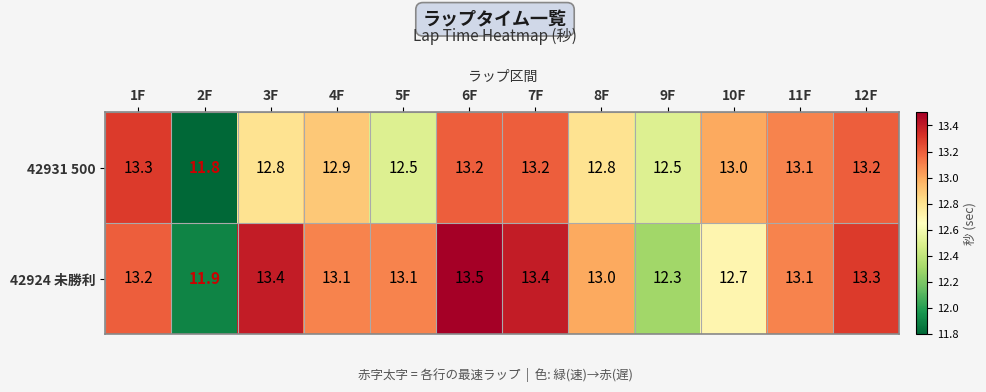

Reading right to left, what are all the values shown in this chart?

42931 500: 12F=13.2	11F=13.1	10F=13.0	9F=12.5	8F=12.8	7F=13.2	6F=13.2	5F=12.5	4F=12.9	3F=12.8	2F=11.8	1F=13.3
42924 未勝利: 12F=13.3	11F=13.1	10F=12.7	9F=12.3	8F=13.0	7F=13.4	6F=13.5	5F=13.1	4F=13.1	3F=13.4	2F=11.9	1F=13.2